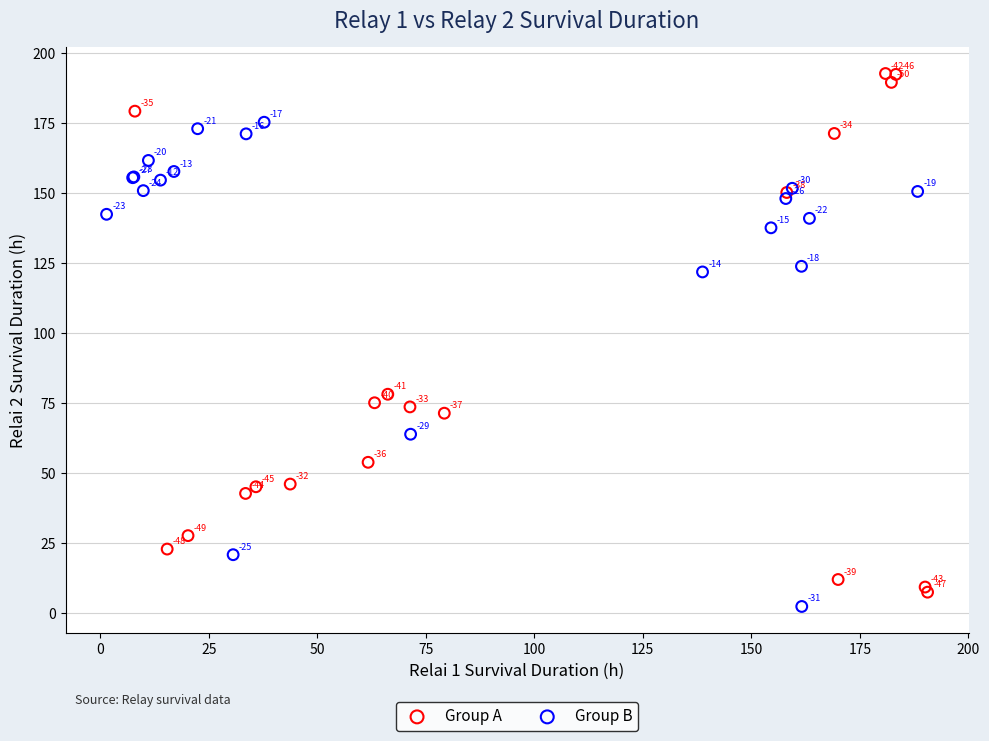

Which series reaches the minimum Y coordinate?

Group B